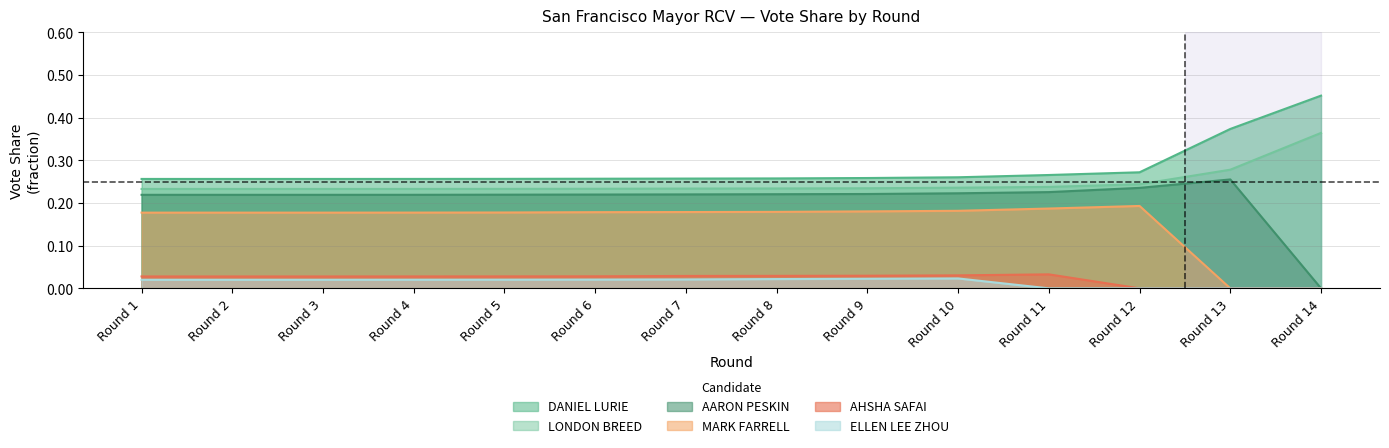

At which category does the chart reach its peak across all series?

Round 14